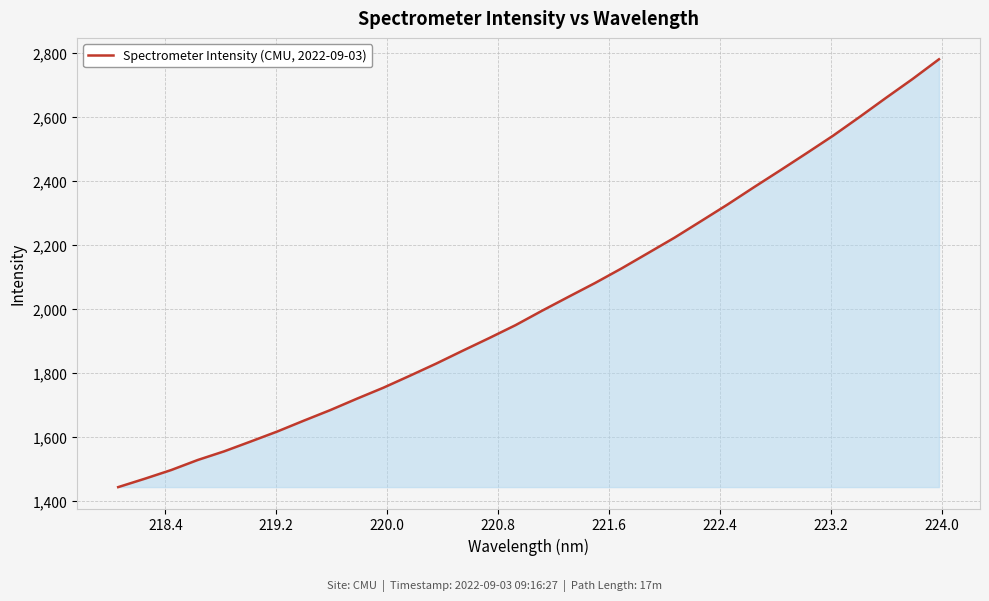

What is the greatest value displayed?

2780.2